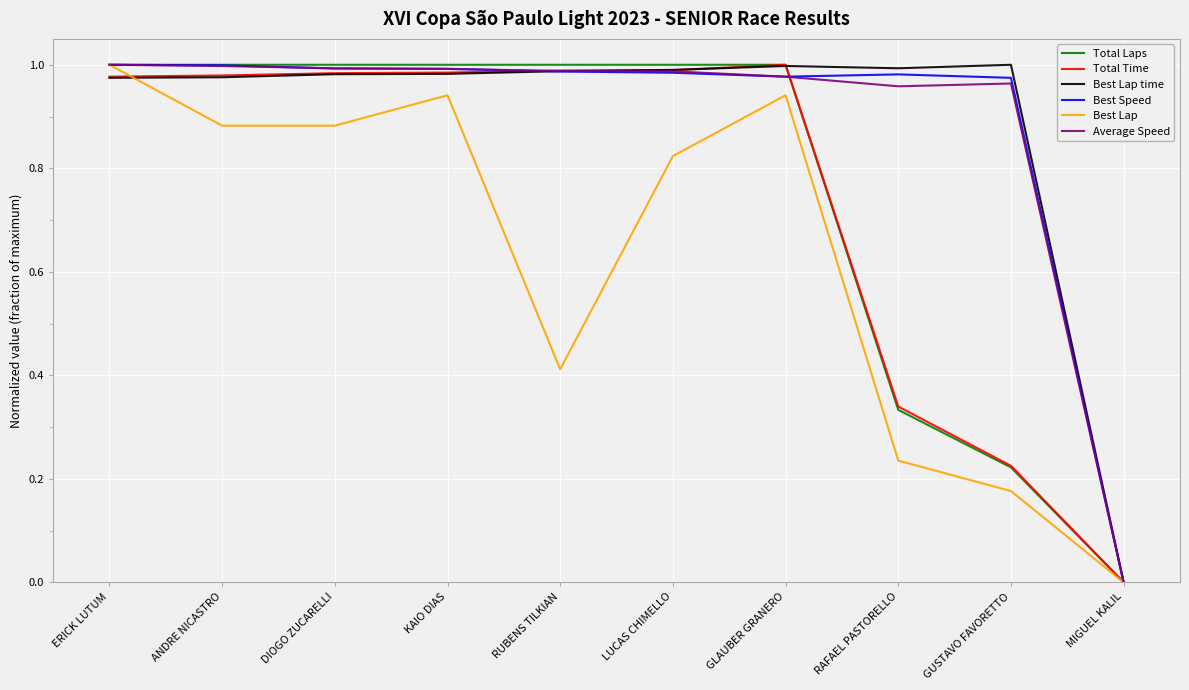

What is the average value of the Total Time series?

0.7